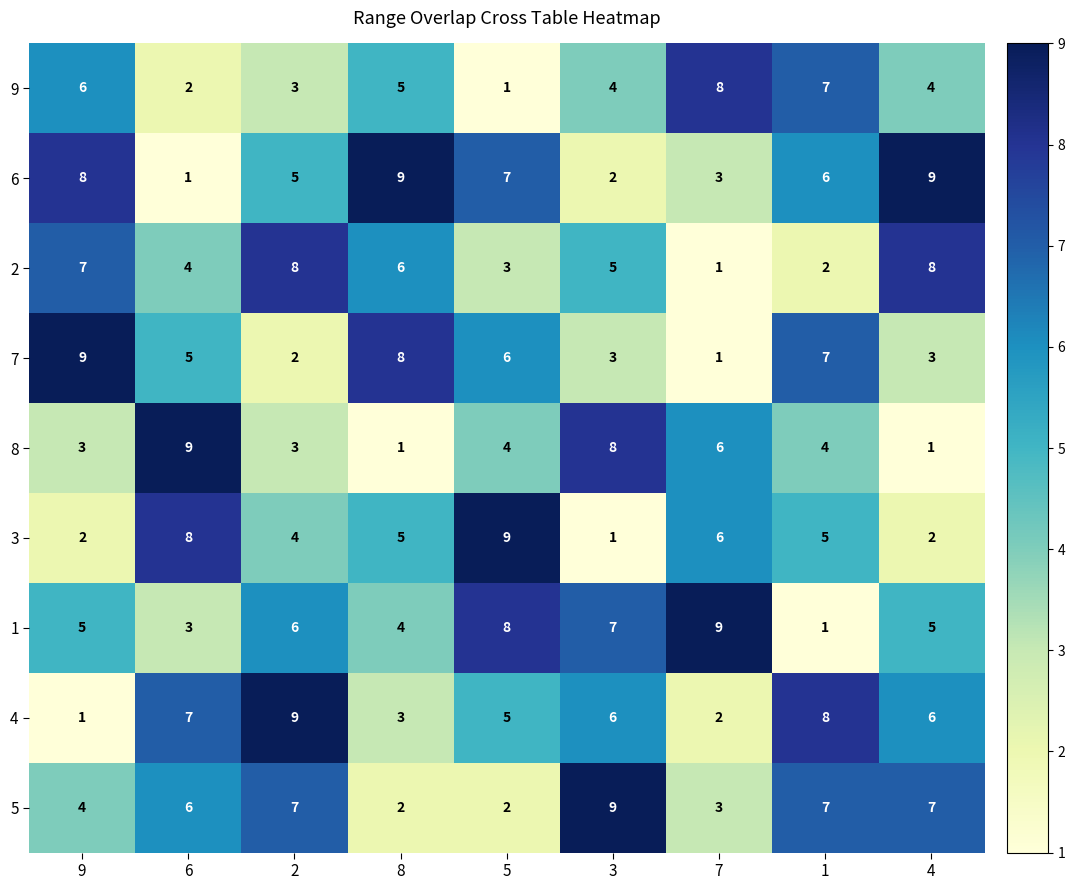

At which label is 2 closest to 4?

6